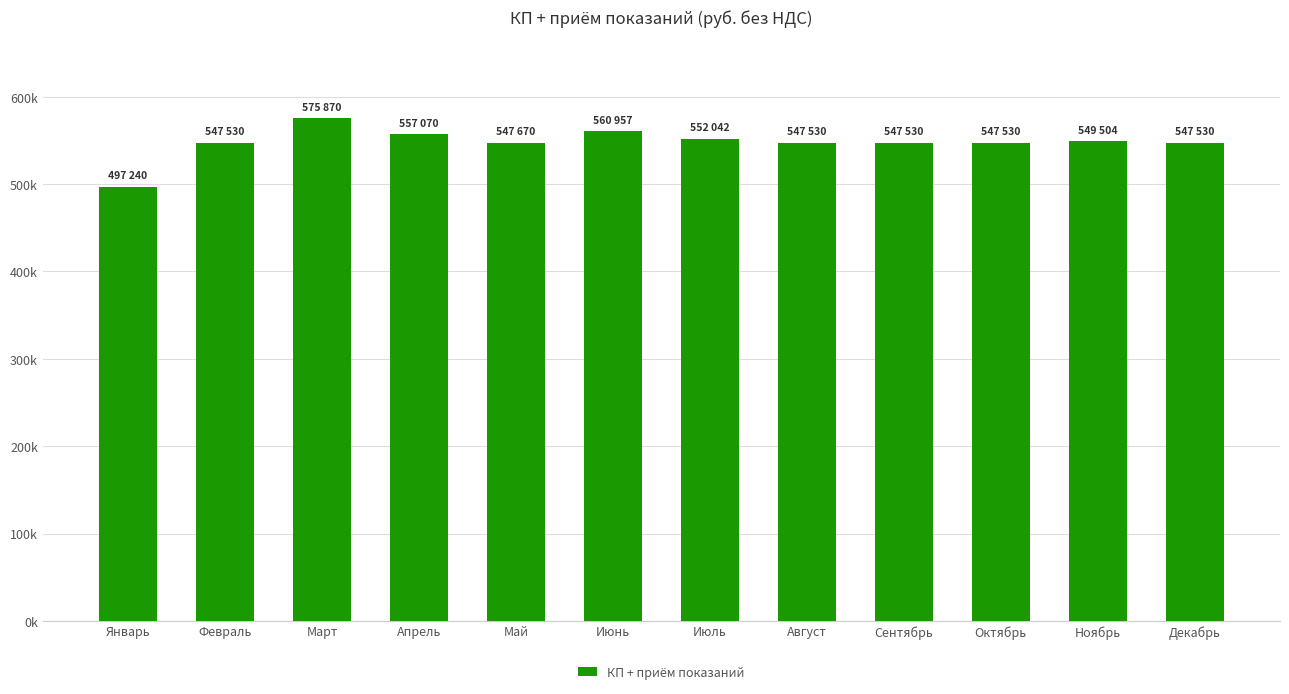

Reading right to left, extract all data points from this chart.

547530	549504	547530	547530	547530	552042	560957	547670	557070	575870	547530	497240